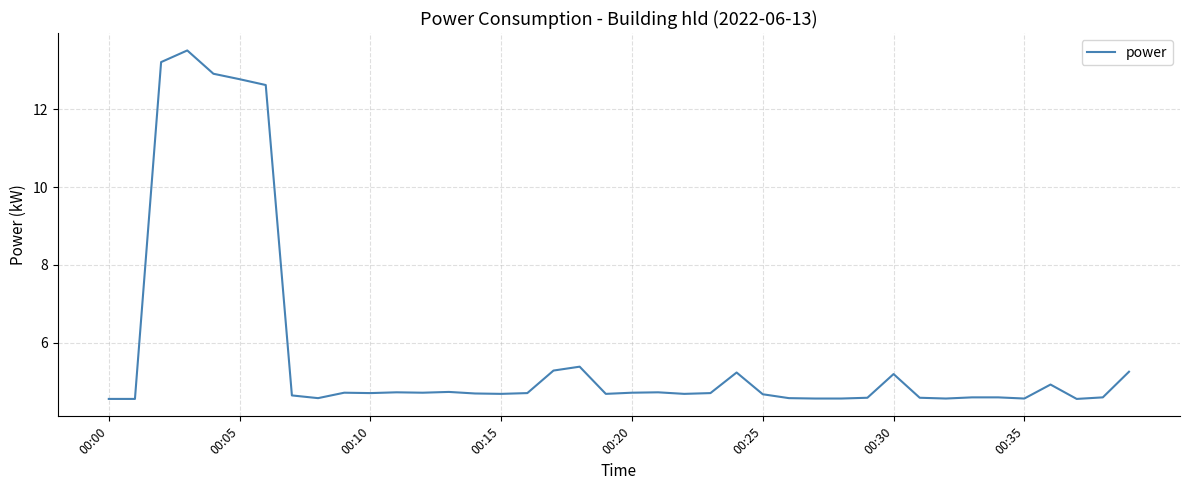

What is the difference between the maximum and minimum values?

9.0